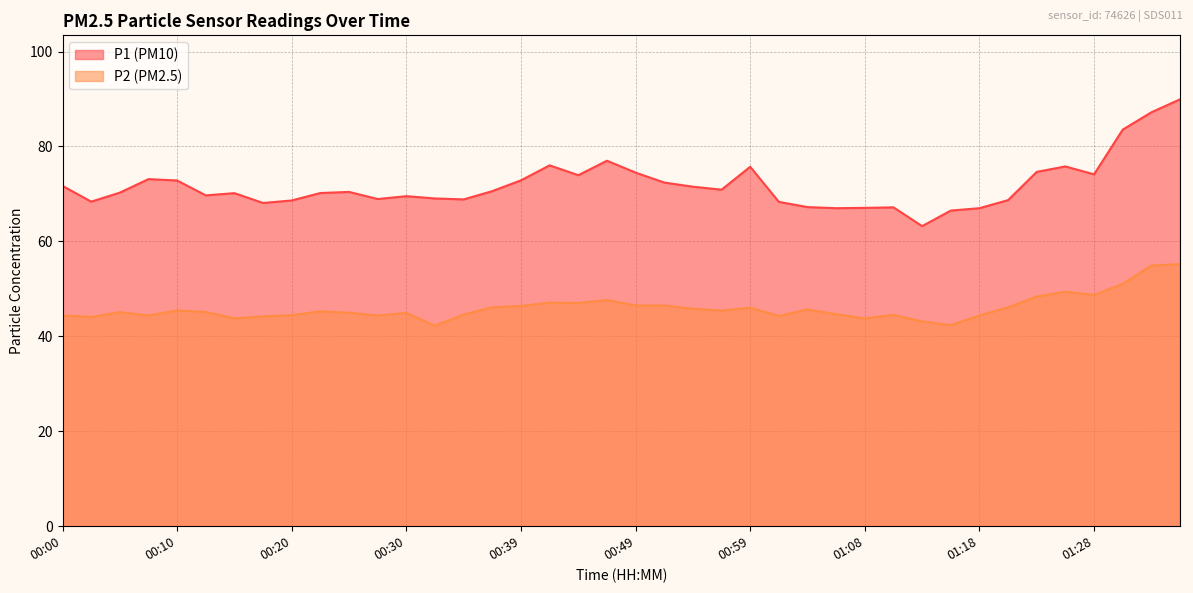

At which category does P2 reach its first local peak?

00:05